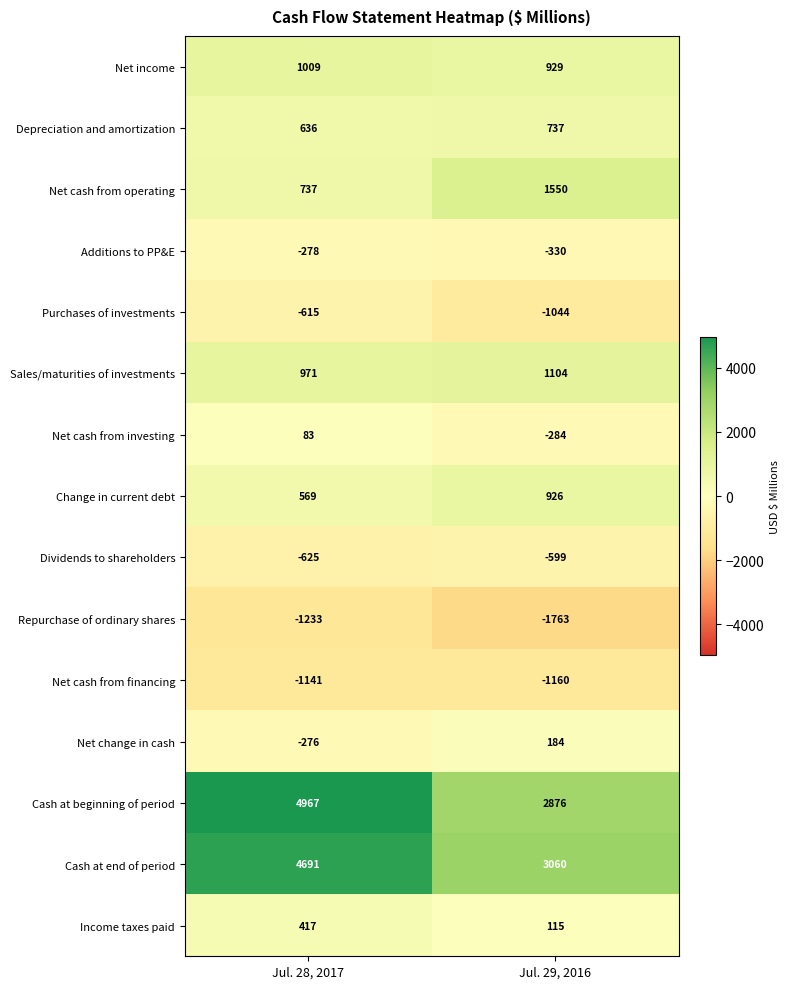

At which category is the sum across all series the highest?

Jul. 28, 2017